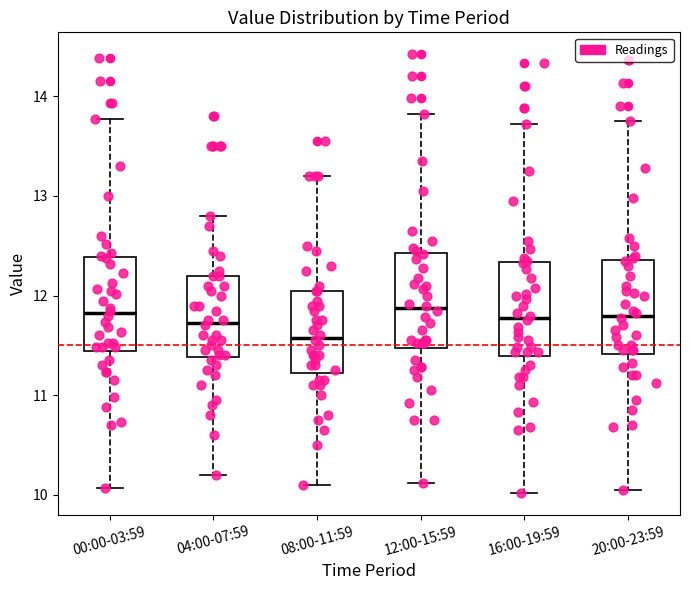

Reading left to right, transcribe this box plot: for each box, give where its median line is, the range the box spans, and where its two whiskers end, as read against the y-axis. The values are not printed on the chart, so give them approximately, as read against the axis.

00:00-03:59: median 11.8, box 11.4 to 12.4, whiskers 10.1 to 13.8
04:00-07:59: median 11.7, box 11.4 to 12.2, whiskers 10.2 to 12.8
08:00-11:59: median 11.6, box 11.2 to 12.1, whiskers 10.1 to 13.2
12:00-15:59: median 11.9, box 11.5 to 12.4, whiskers 10.1 to 13.8
16:00-19:59: median 11.8, box 11.4 to 12.3, whiskers 10.0 to 13.7
20:00-23:59: median 11.8, box 11.4 to 12.4, whiskers 10.1 to 13.8